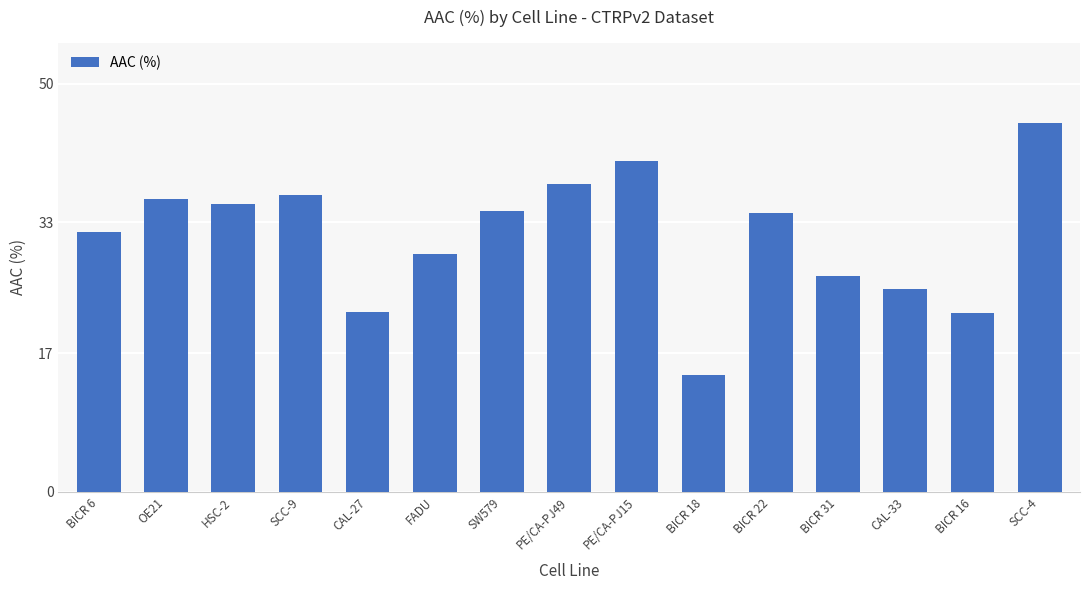

What is the change in value from SCC-9 to BICR 31?

-10.0